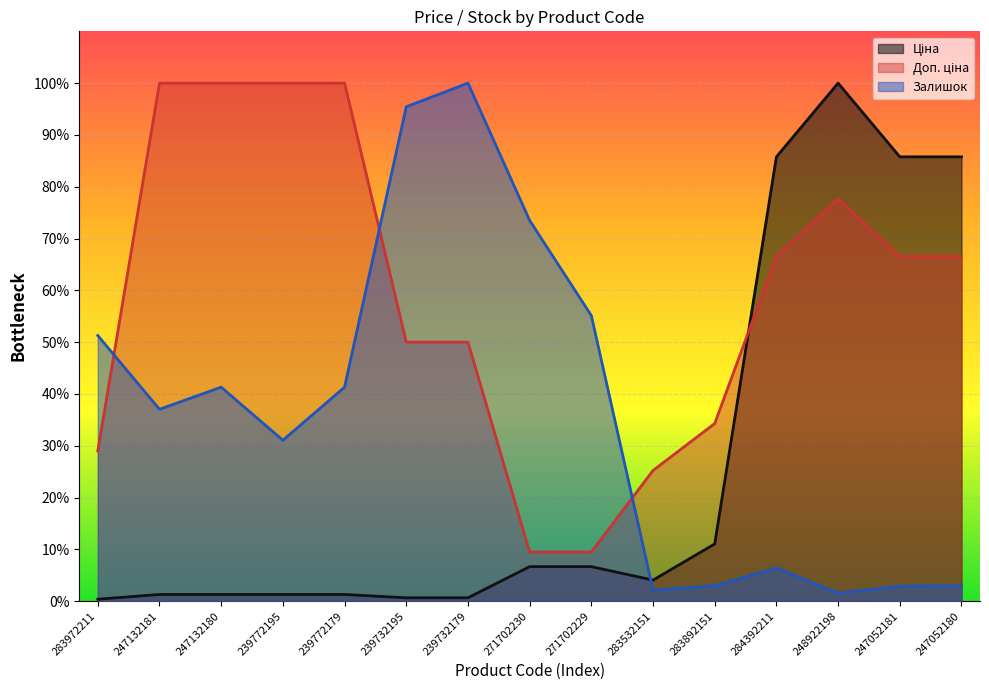

How many lines are shown in the chart?

3